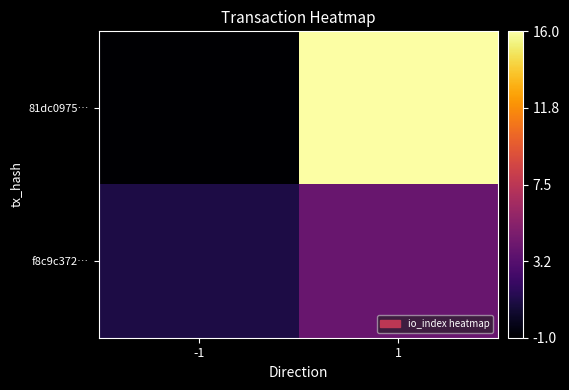

At which category is the sum across all series the highest?

1